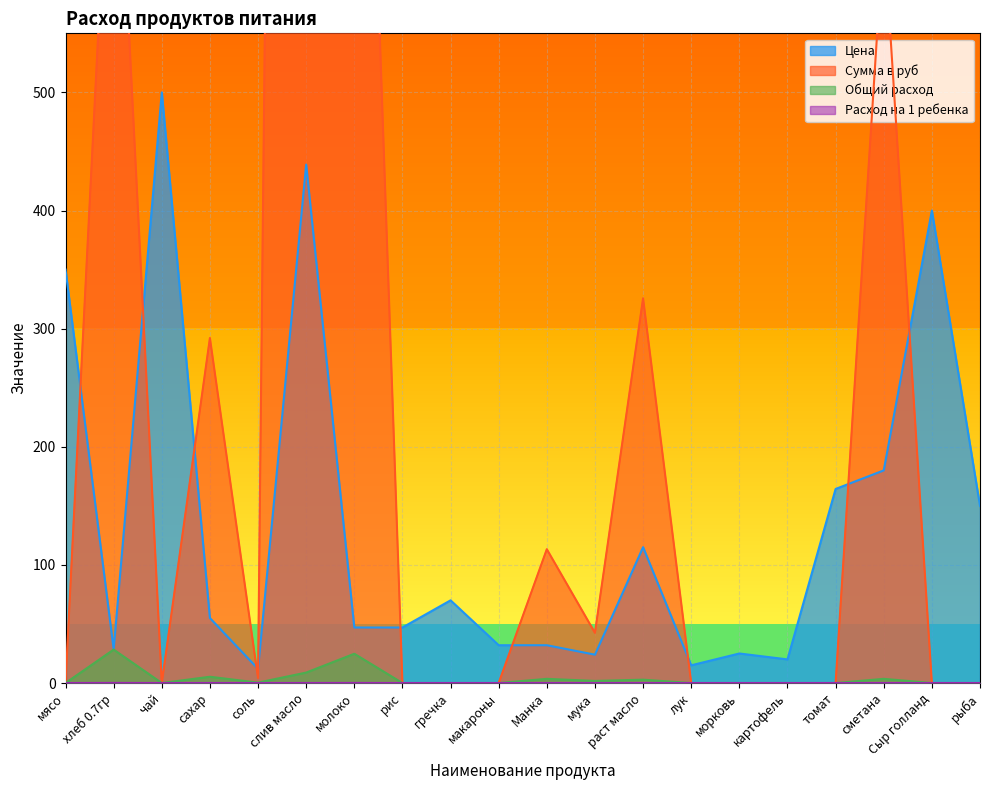

List the labels in order of Сумма в руб value, smallest first.

мясо, чай, рис, гречка, макароны, лук, морковь, картофель, томат, Сыр голланд, рыба, соль, мука, Манка, сахар, раст масло, сметана, хлеб 0.7гр, молоко, слив масло